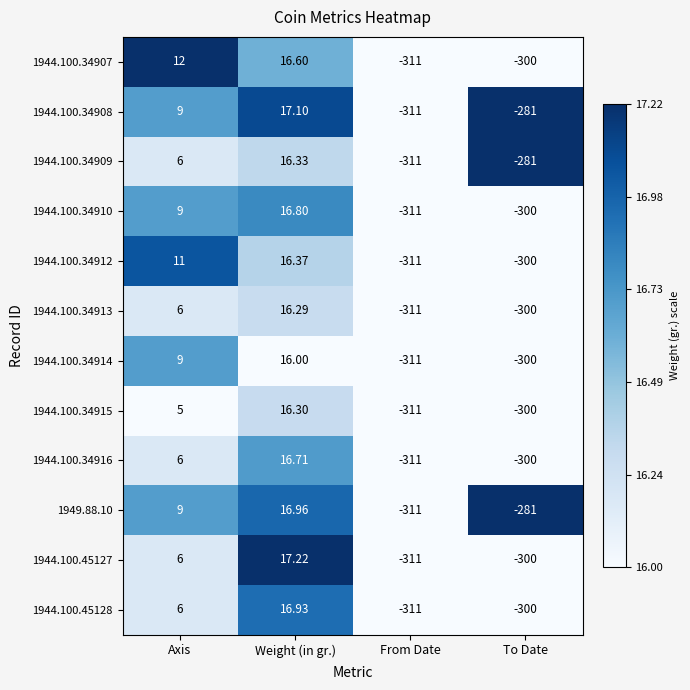

At which label is 1944.100.34915 closest to -147?

Axis